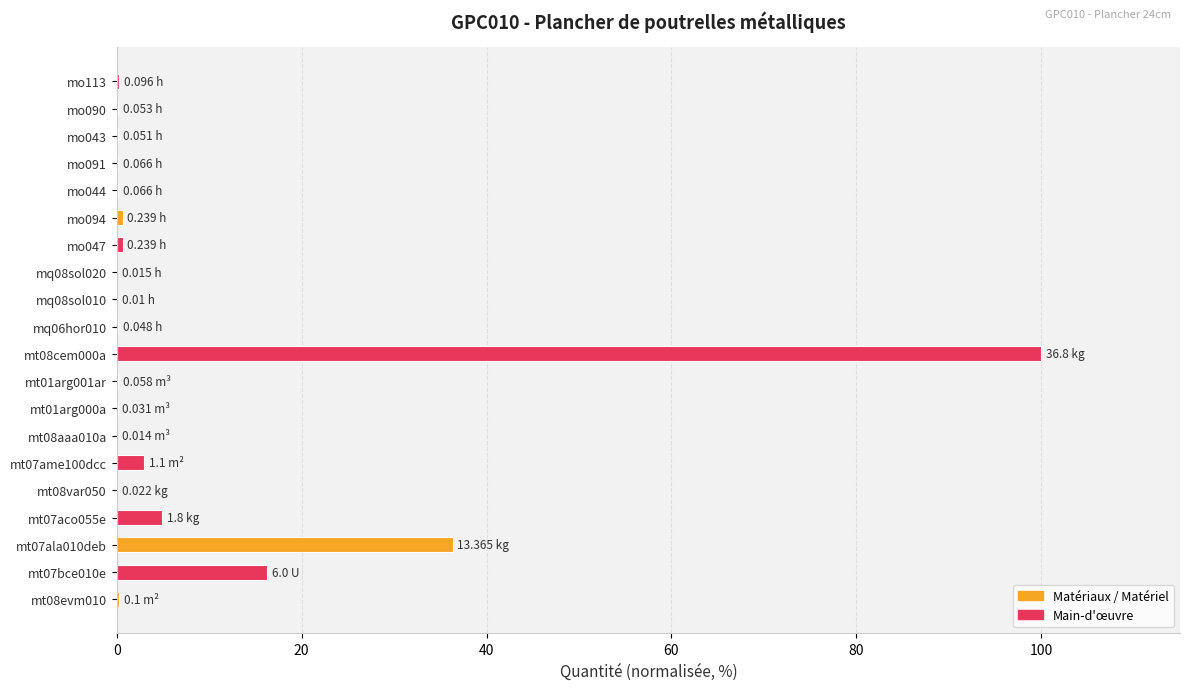

Does the chart contain stacked bars?

No